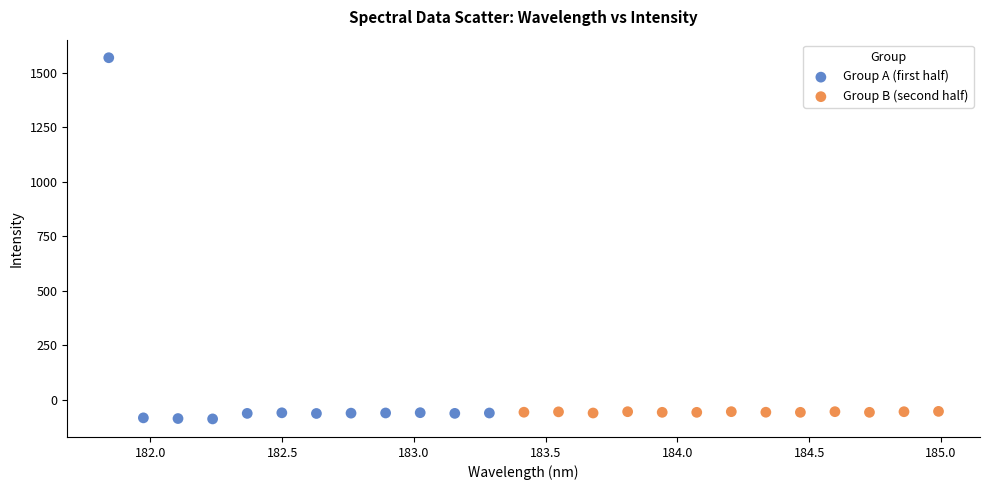

Which series has the largest Y range (max minus min)?

Group A (first half)